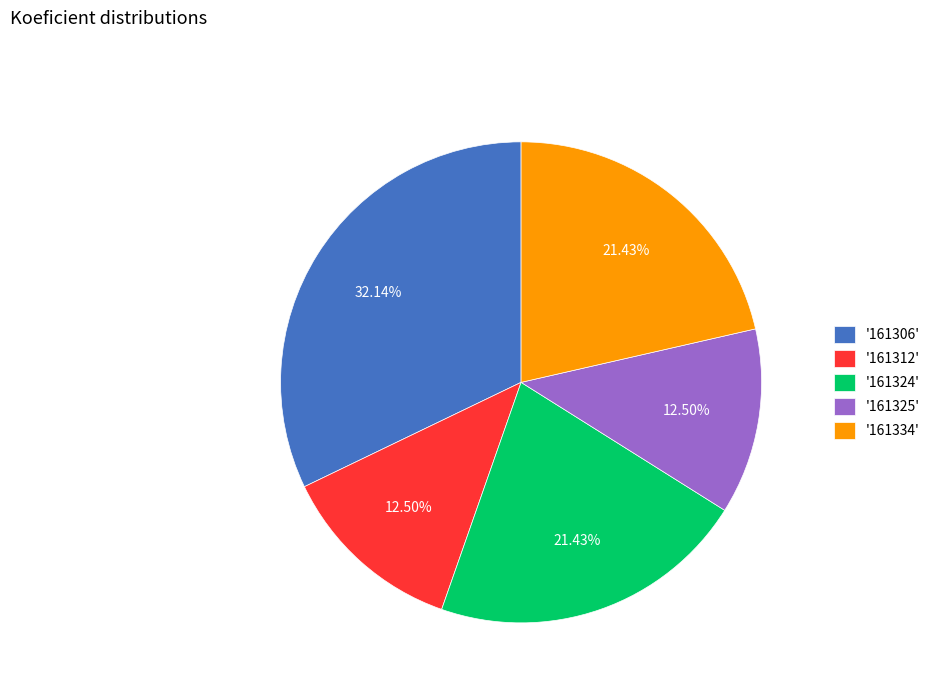

Does '161306' represent more than half of the total?

No